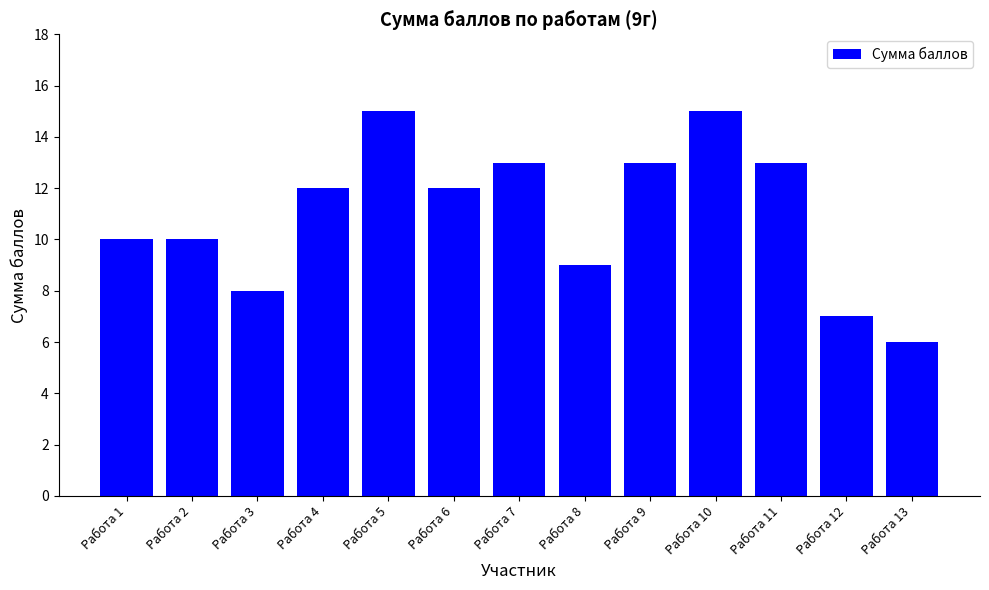

What is the smallest value displayed?

6